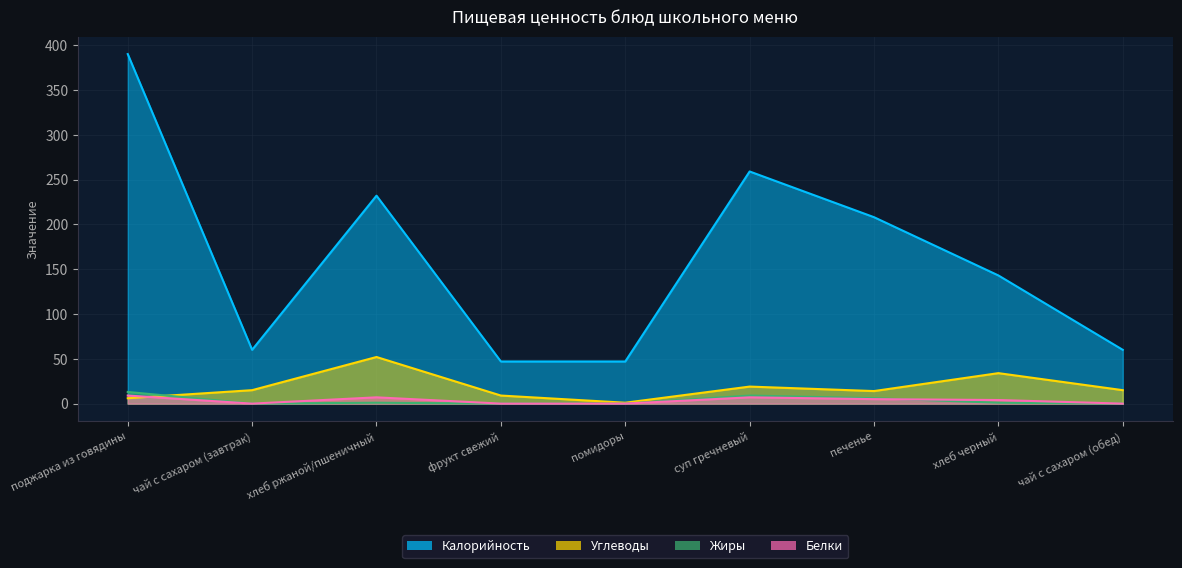

How many lines are shown in the chart?

4